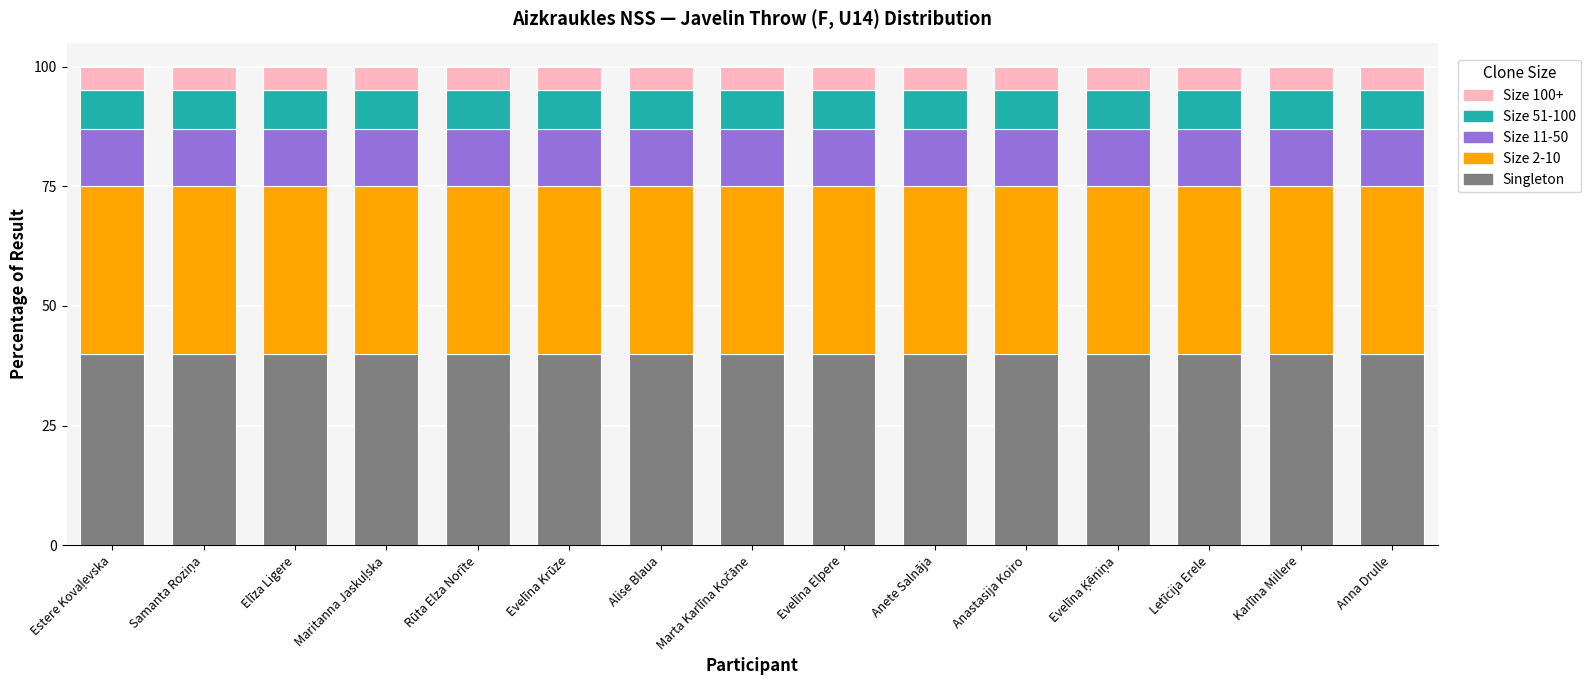

Is it true that Singleton equals 40 at Anna Drulle?

True